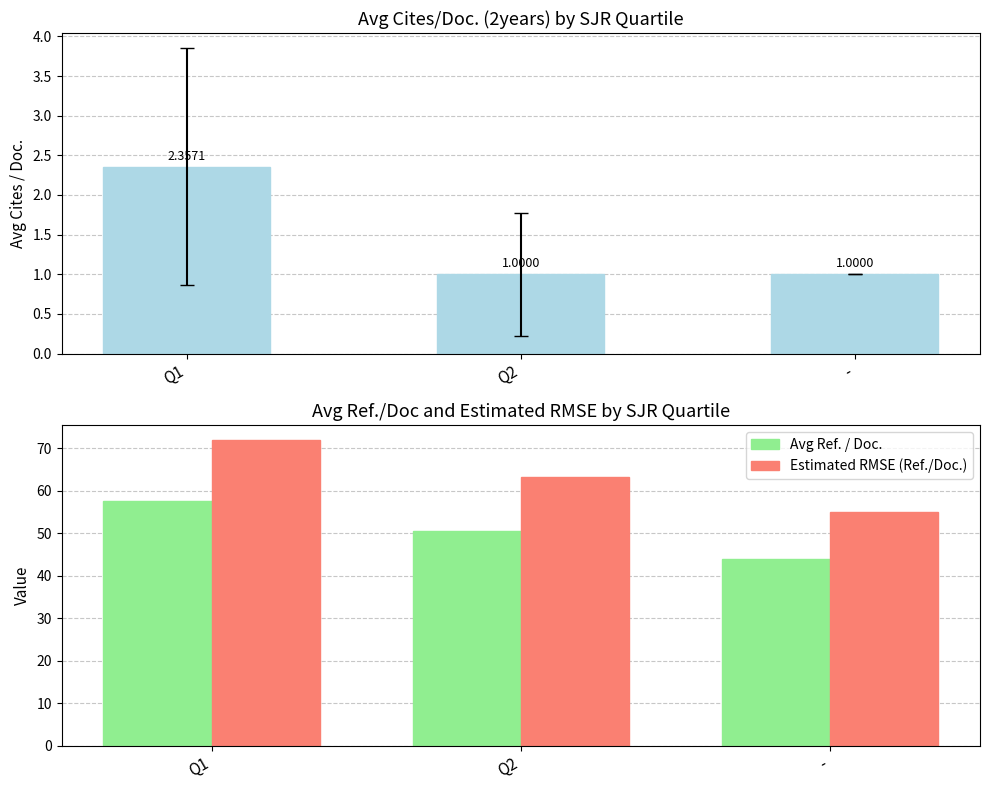

Read the Estimated RMSE (Ref./Doc.) value at -.

55.0